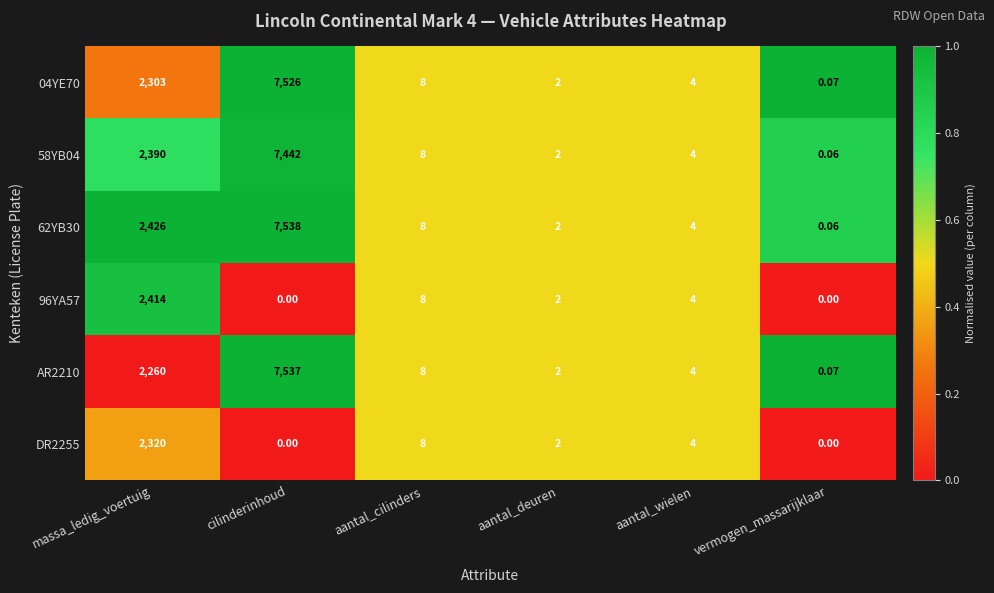

What is the total value across all series at aantal_cilinders?

48.0